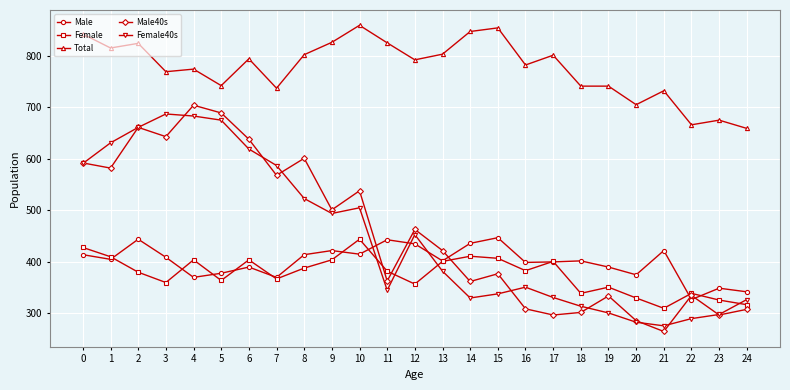

At which category is the sum across all series the highest?

2